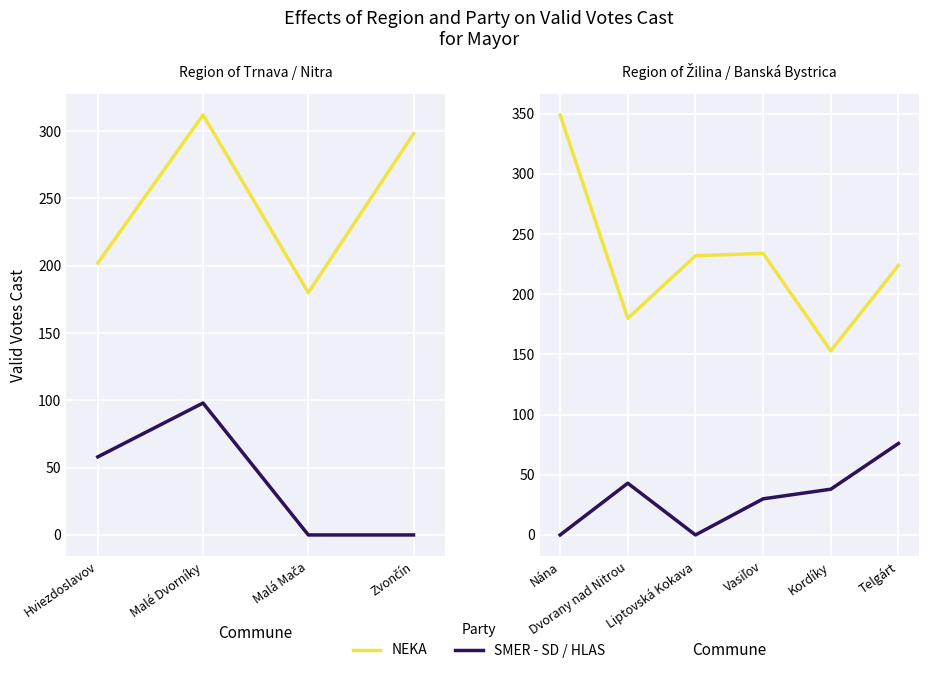

Between Nána and Liptovská Kokava, which series saw the biggest shift?

NEKA